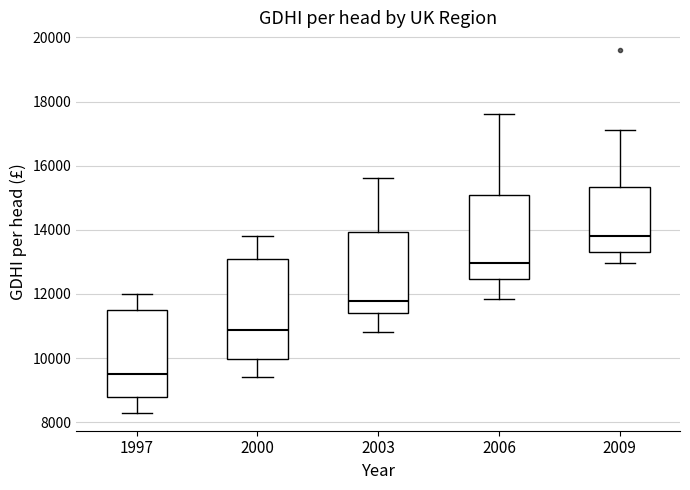

Which box is the tallest, from its lower edge to its upper edge?

2000